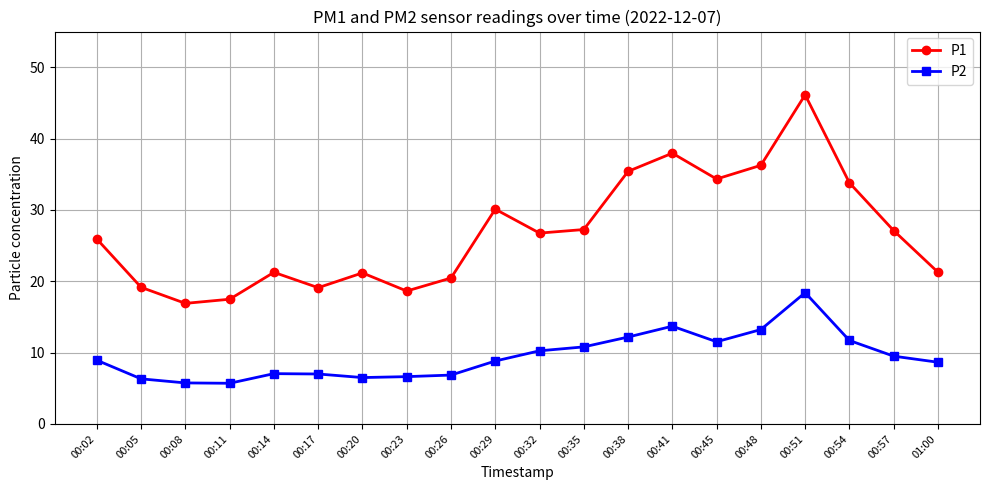

What is the sum of all P1 values?

536.4